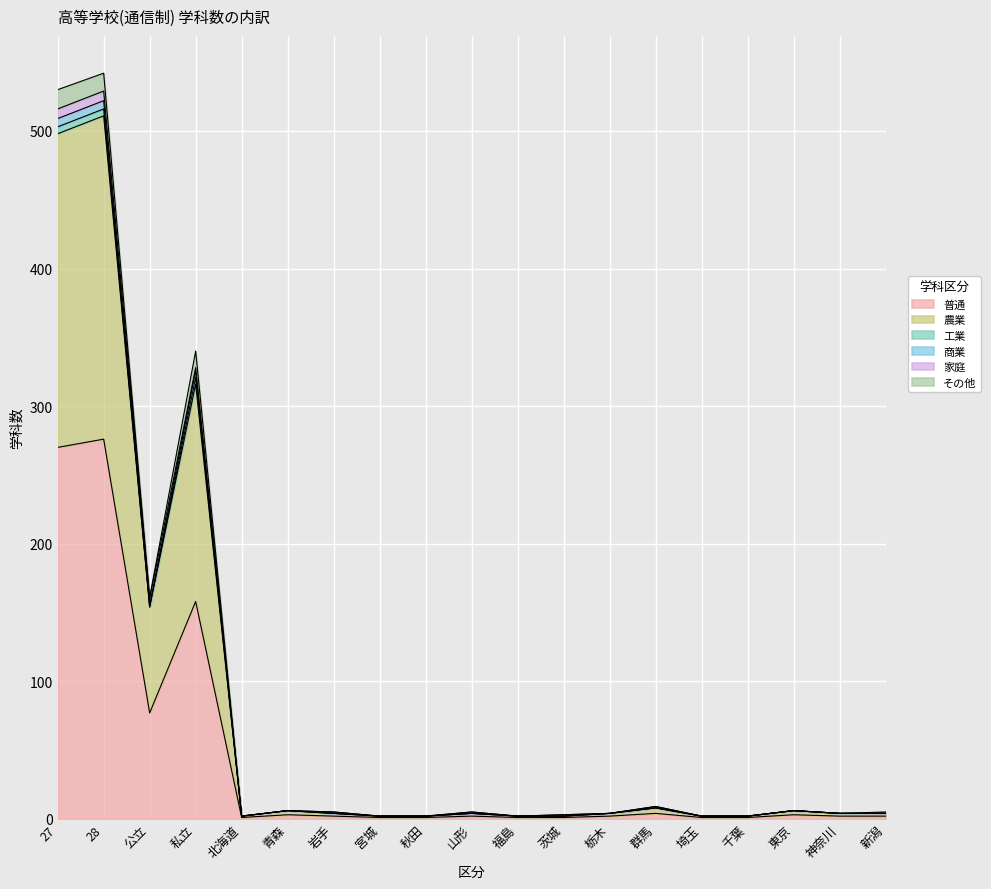

What is the total value across all series at 北海道?

2